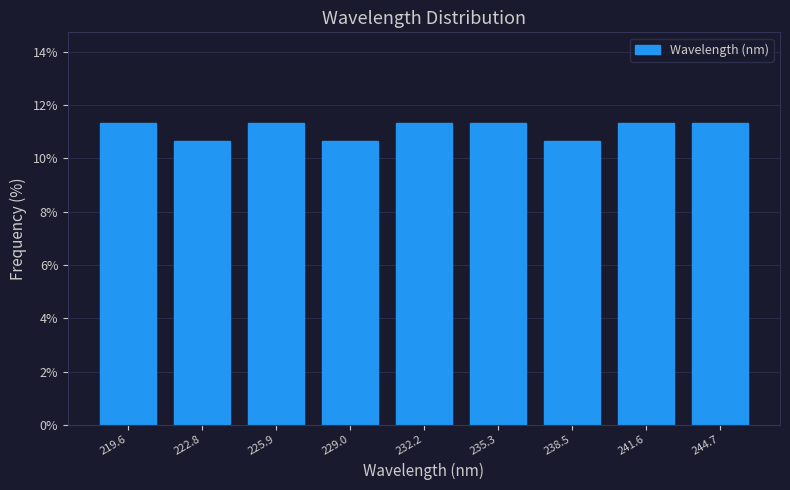

Reading left to right, list every bar in this chart as the range it spans on the x-axis followed by its height. Neither the bar edges nor the heights are printed on the chart, so give them approximately, as read against the axes.

218.0 to 221.0: 11.4
221.0 to 224.5: 10.6
224.5 to 227.5: 11.4
227.5 to 230.5: 10.6
230.5 to 234.0: 11.4
234.0 to 237.0: 11.4
237.0 to 240.0: 10.6
240.0 to 243.0: 11.4
243.0 to 246.5: 11.4